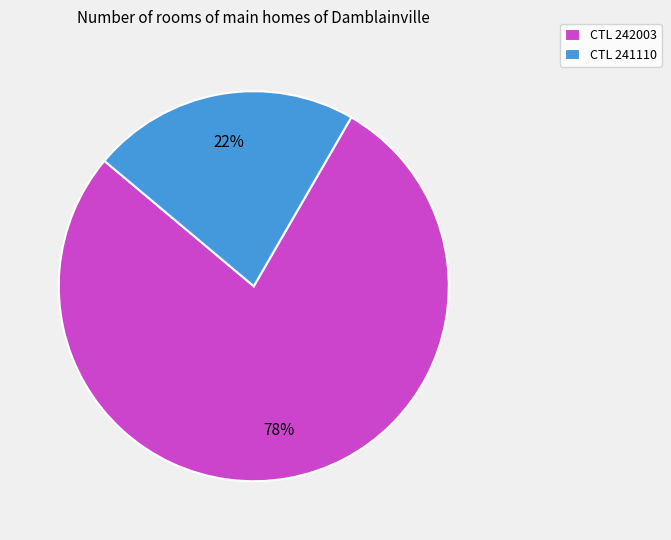

Does any single category account for the majority?

Yes